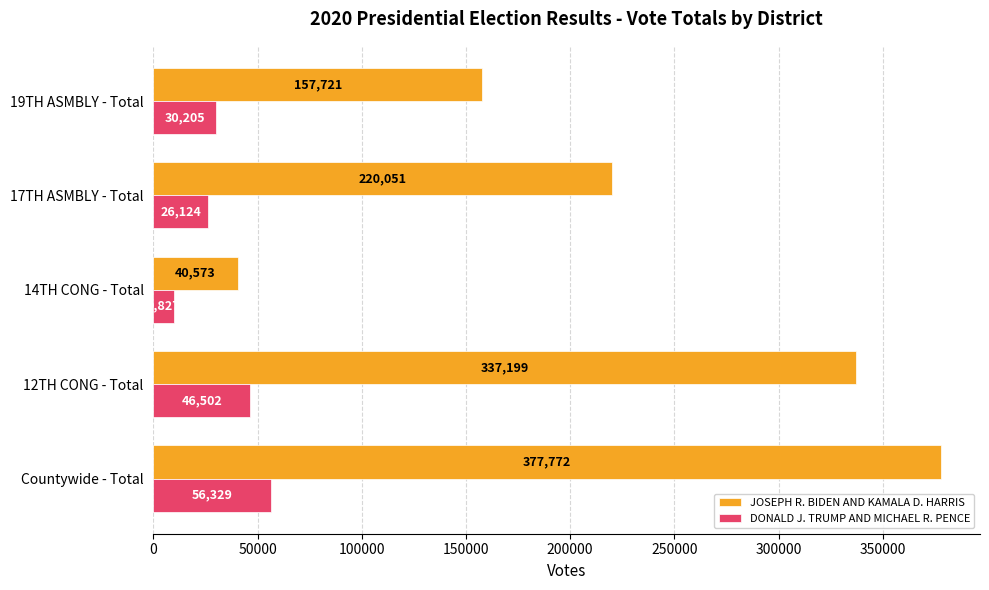

The JOSEPH R. BIDEN AND KAMALA D. HARRIS series shows 40573 at 14TH CONG - Total. True or false?

True